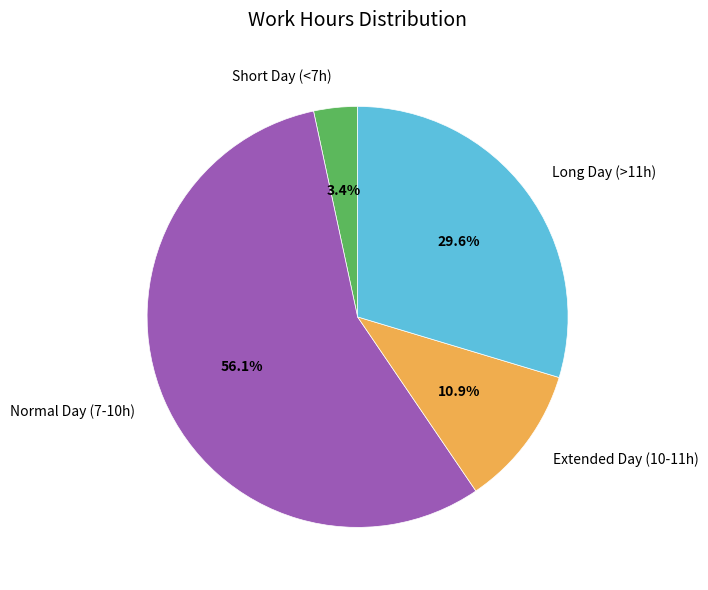

Rank the categories by value from lowest to highest.

Short Day (<7h), Extended Day (10-11h), Long Day (>11h), Normal Day (7-10h)